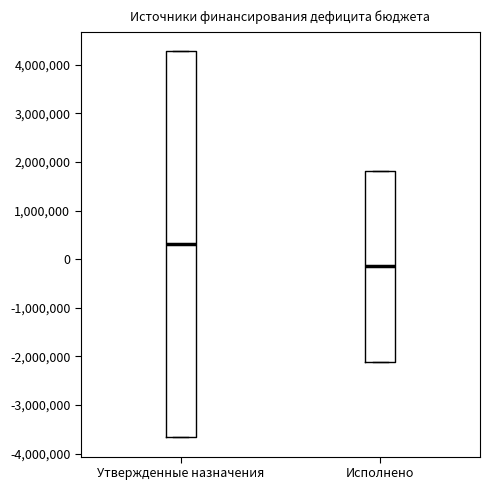

Which box is the tallest, from its lower edge to its upper edge?

Утвержденные назначения